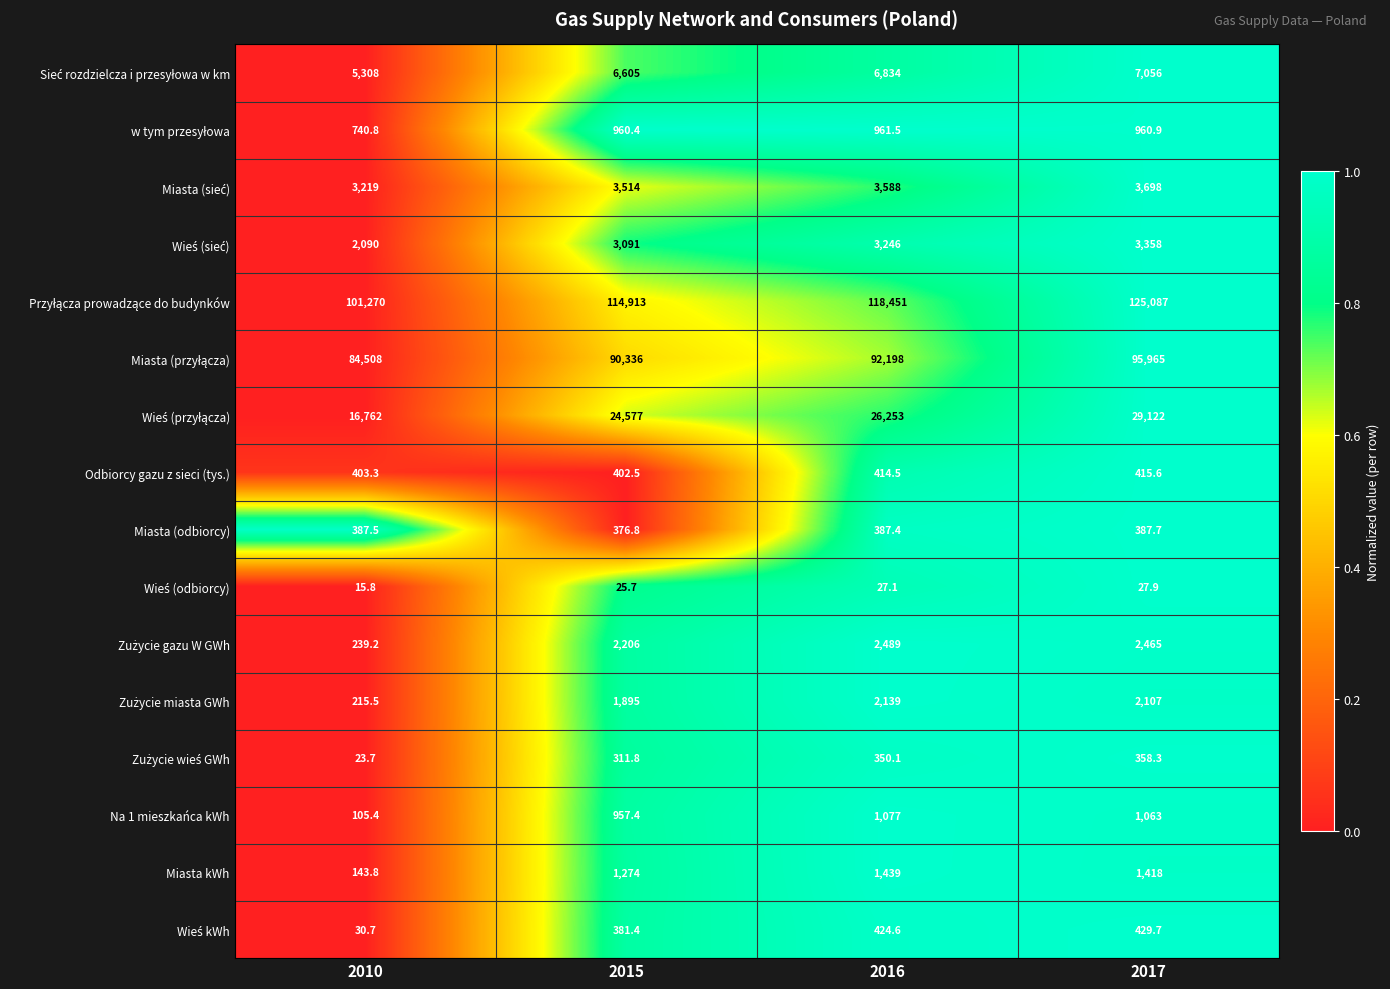

Is it true that Miasta (odbiorcy) equals 679.7 at 2010?

False